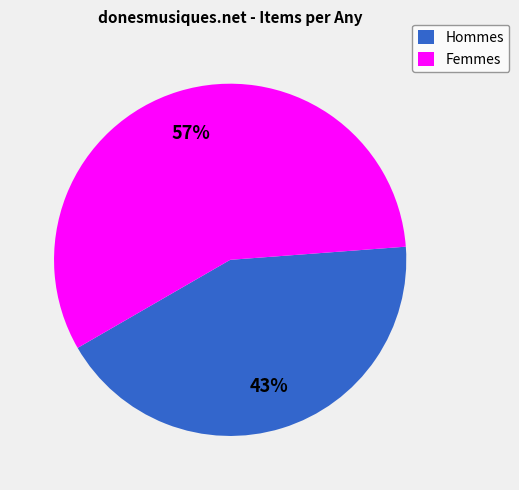

Which slice represents more than half of the pie?

Femmes